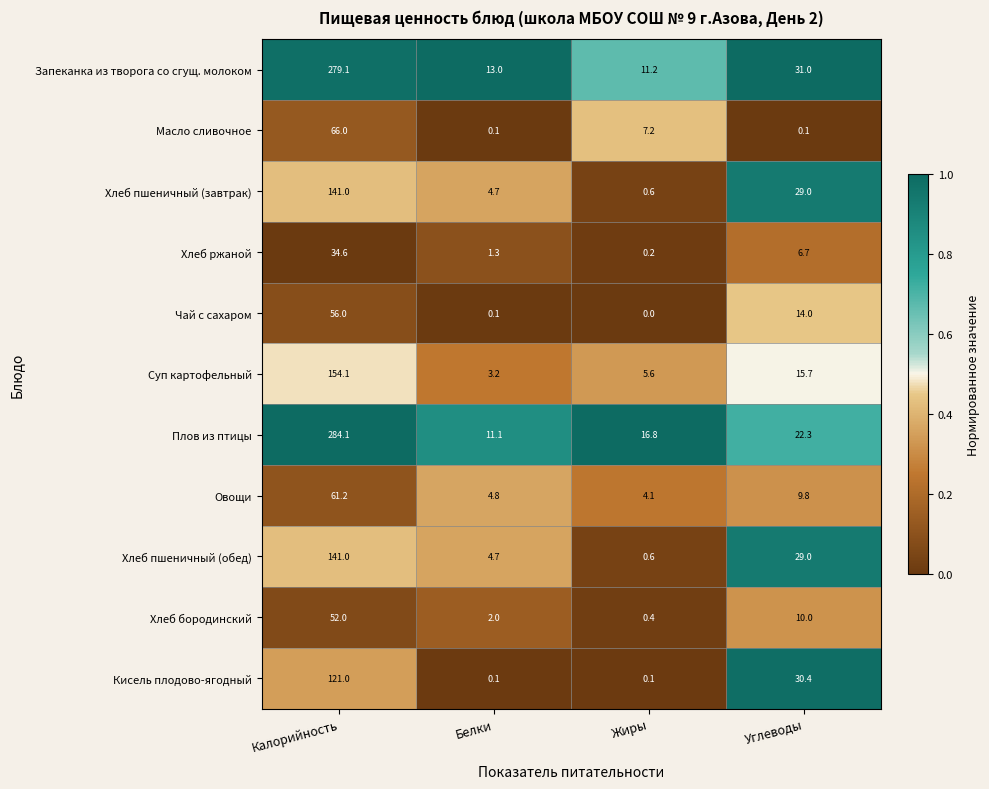

At which category is the sum across all series the highest?

Калорийность